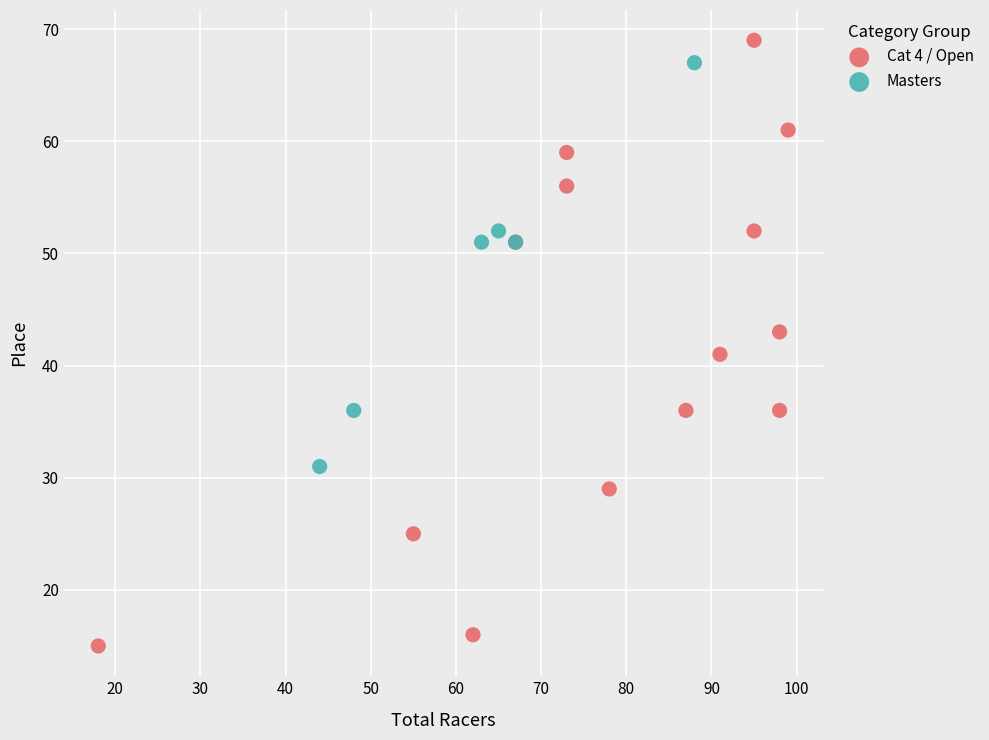

Which series contains the lowest Y value?

Cat 4 / Open